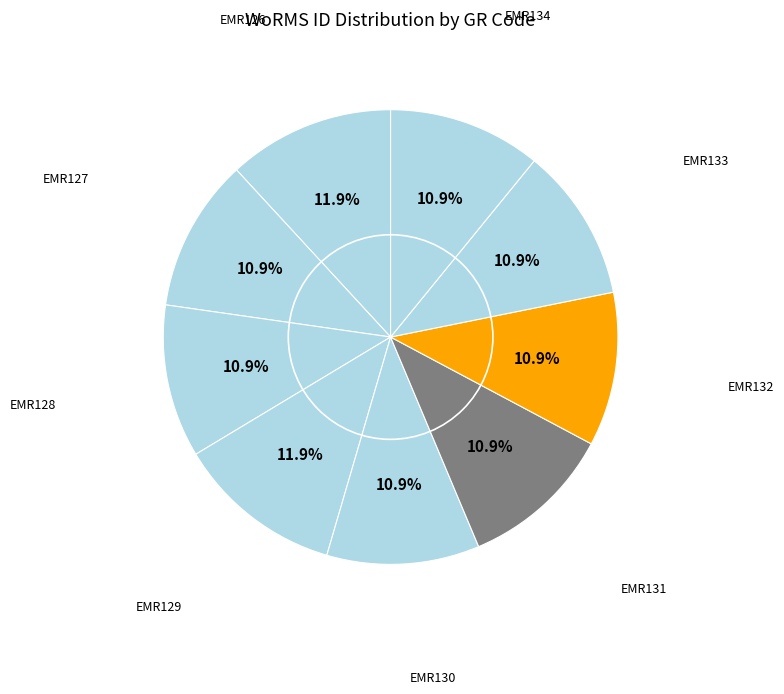

Between EMR131 and EMR129, which is larger?

EMR129